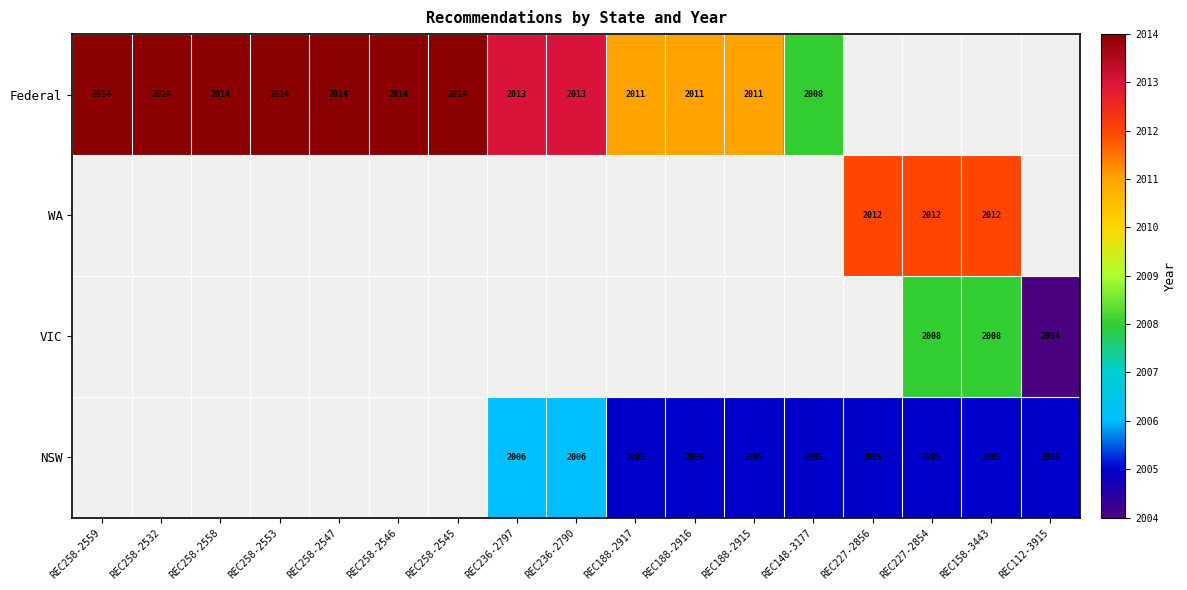

At how many categories does at least one series exceed 2009?

15